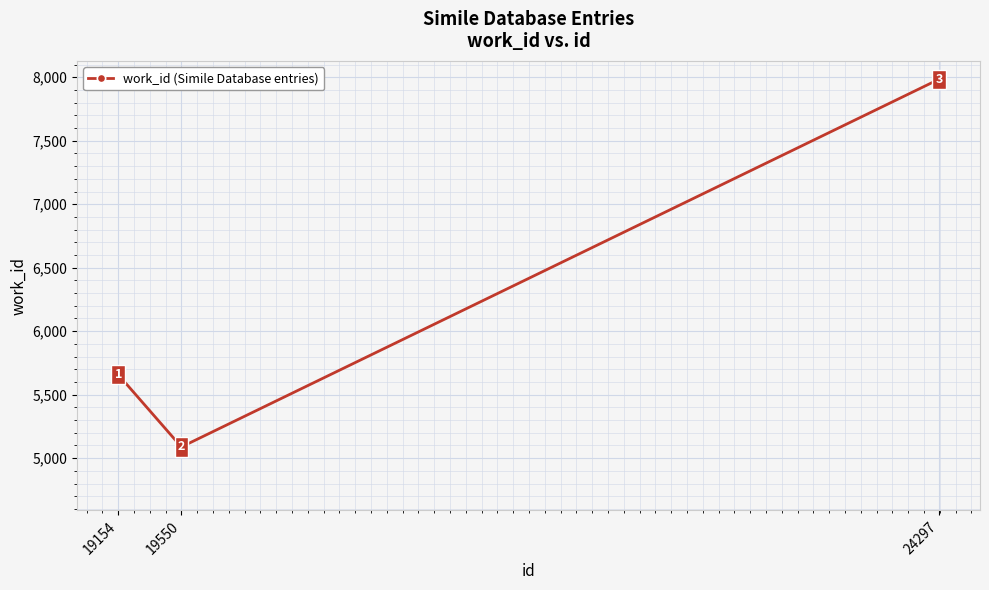

What is the difference between the maximum and minimum values?

2896